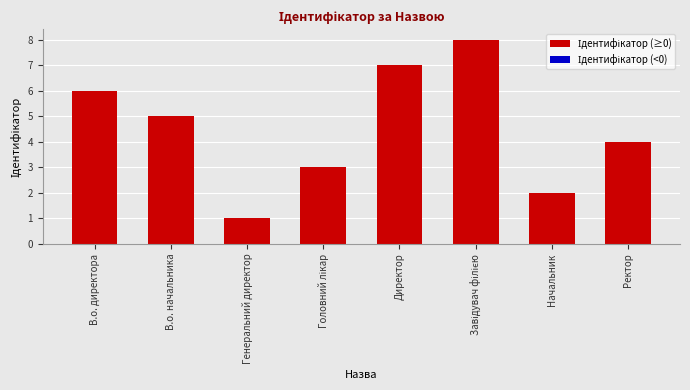

The chart shows a value of 6 at Ректор. True or false?

False